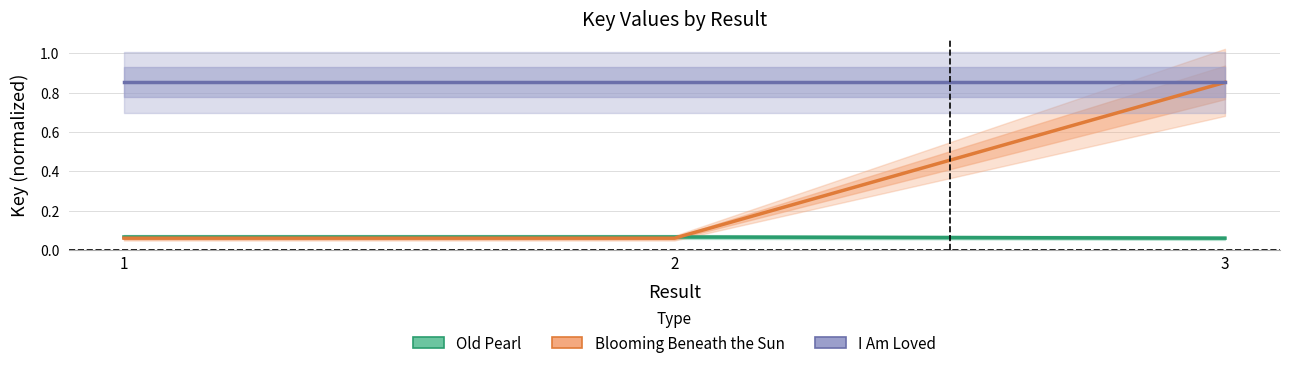

List the series in order of their peak value, lowest first.

Old Pearl, Blooming Beneath the Sun, I Am Loved